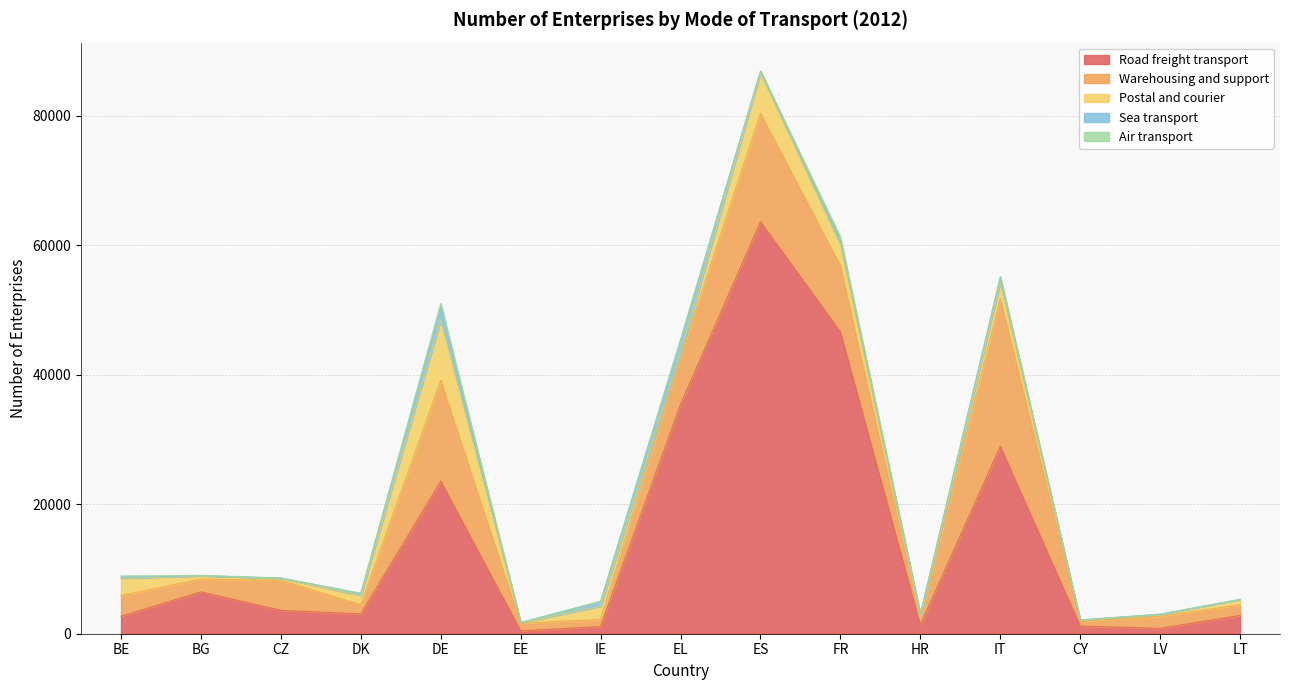

True or false: Road freight transport has a value of 28937 at IT.

True